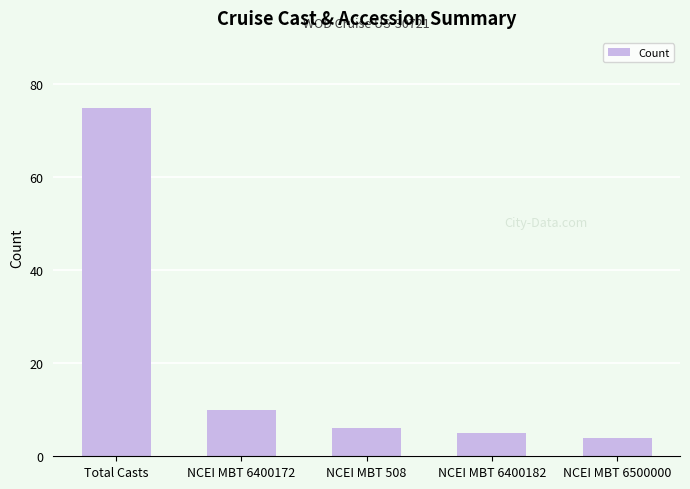

The value at NCEI MBT 6400182 is 8. True or false?

False